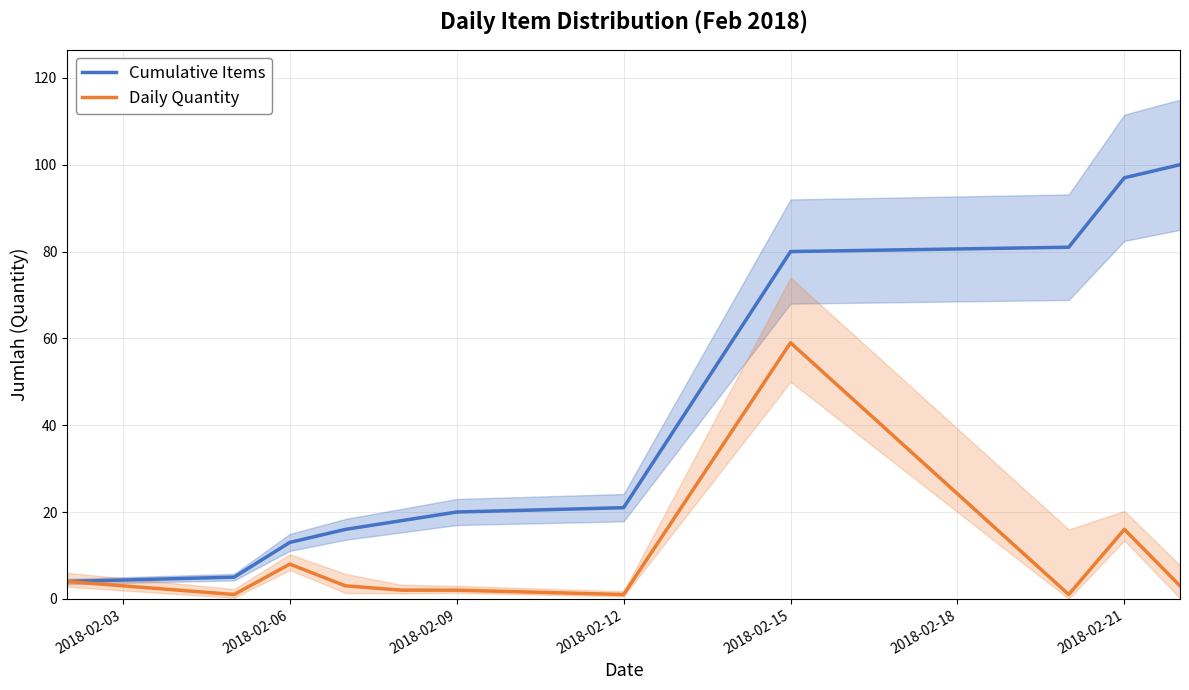

The Cumulative Items series shows 97 at 2018-02-21. True or false?

True